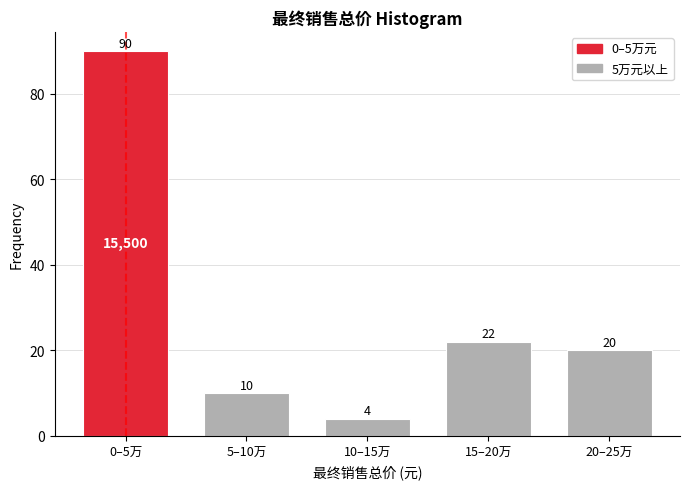

Reading left to right, what are all the values shown in this chart?

90	10	4	22	20